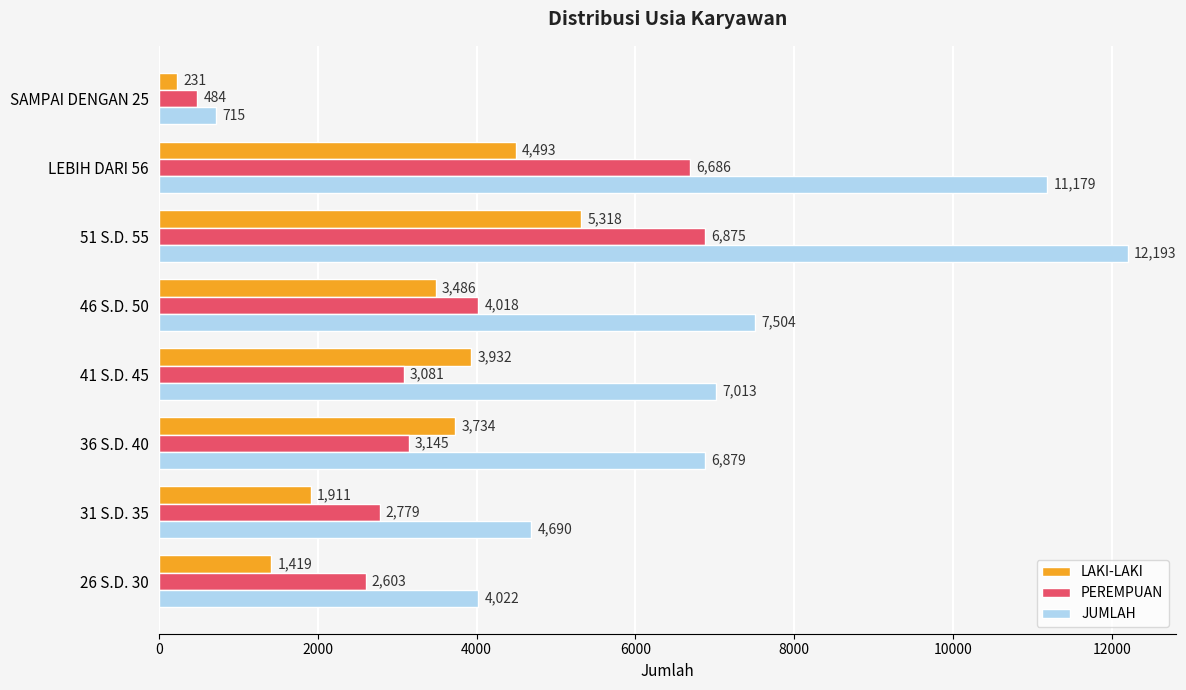

Which label corresponds to the smallest value in the chart?

SAMPAI DENGAN 25